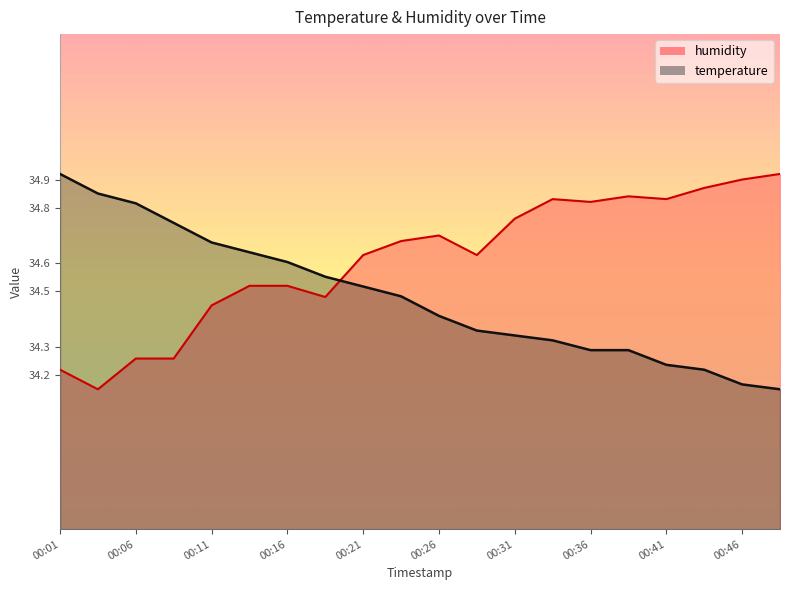

Reading left to right, extract all data points from this chart.

temperature: 00:01=34.9	00:04=34.9	00:06=34.8	00:09=34.7	00:11=34.7	00:13=34.6	00:16=34.6	00:18=34.6	00:21=34.5	00:23=34.5	00:26=34.4	00:28=34.4	00:31=34.3	00:33=34.3	00:36=34.3	00:38=34.3	00:41=34.2	00:43=34.2	00:46=34.2	00:48=34.1
humidity: 00:01=34.2	00:04=34.1	00:06=34.3	00:09=34.3	00:11=34.5	00:13=34.5	00:16=34.5	00:18=34.5	00:21=34.6	00:23=34.7	00:26=34.7	00:28=34.6	00:31=34.8	00:33=34.8	00:36=34.8	00:38=34.8	00:41=34.8	00:43=34.9	00:46=34.9	00:48=34.9